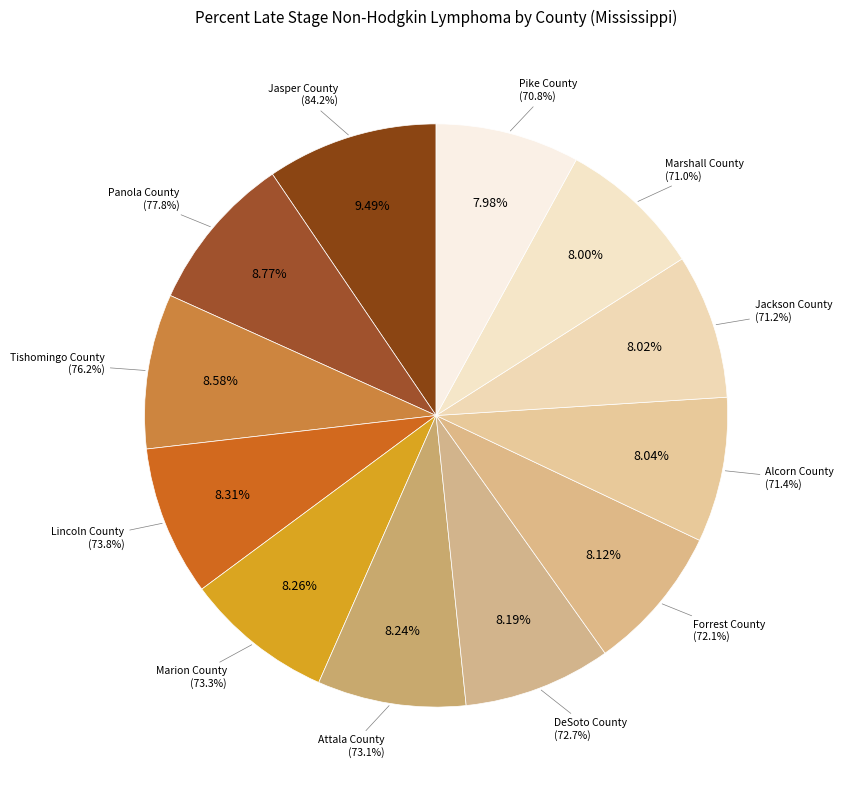

Count the number of slices in the pie.

12